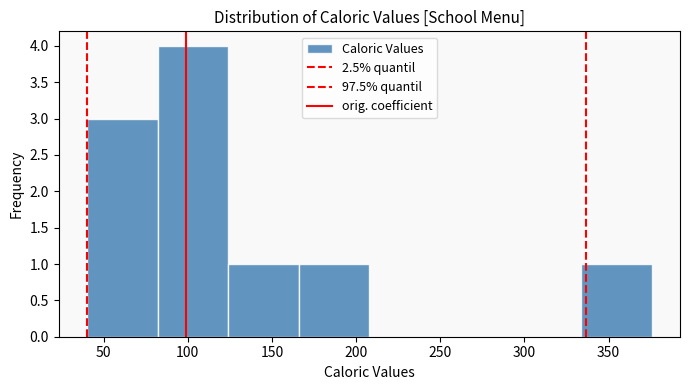

How tall is the bar that spans 125 to 165 on the x-axis? Neither the bar edges nor the heights are printed on the chart, so give them approximately, as read against the axes.

1